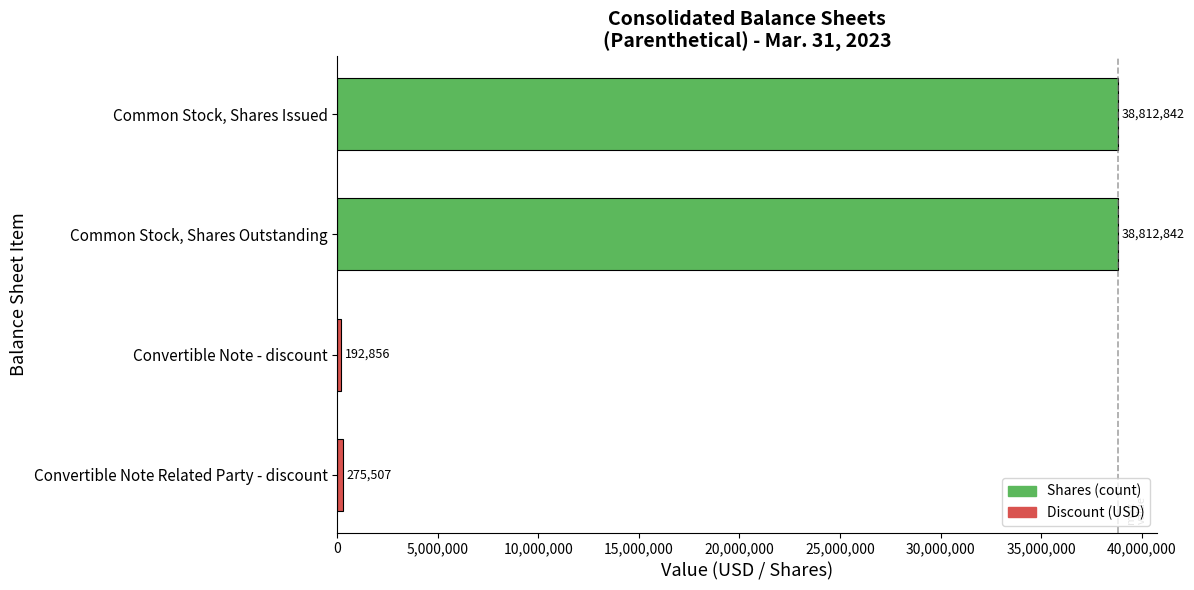

What is the value of the 1st bar from the top?

38812842